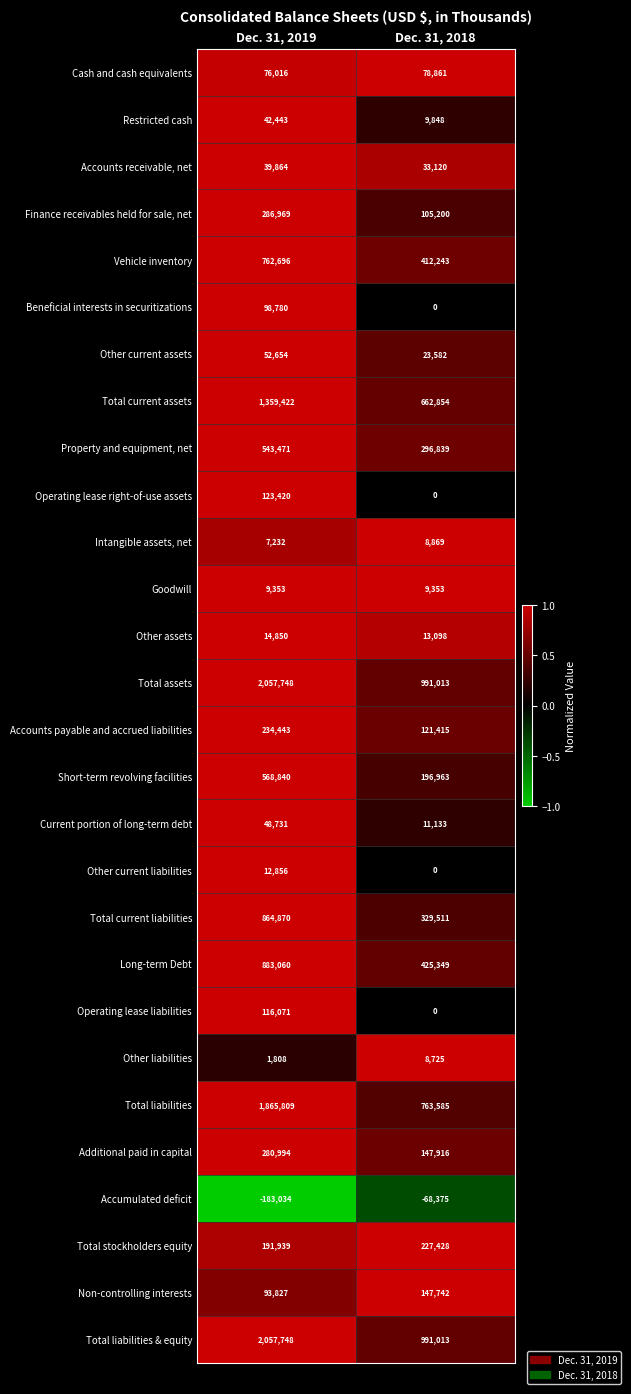

Which label corresponds to the smallest value in the chart?

Dec. 31, 2019